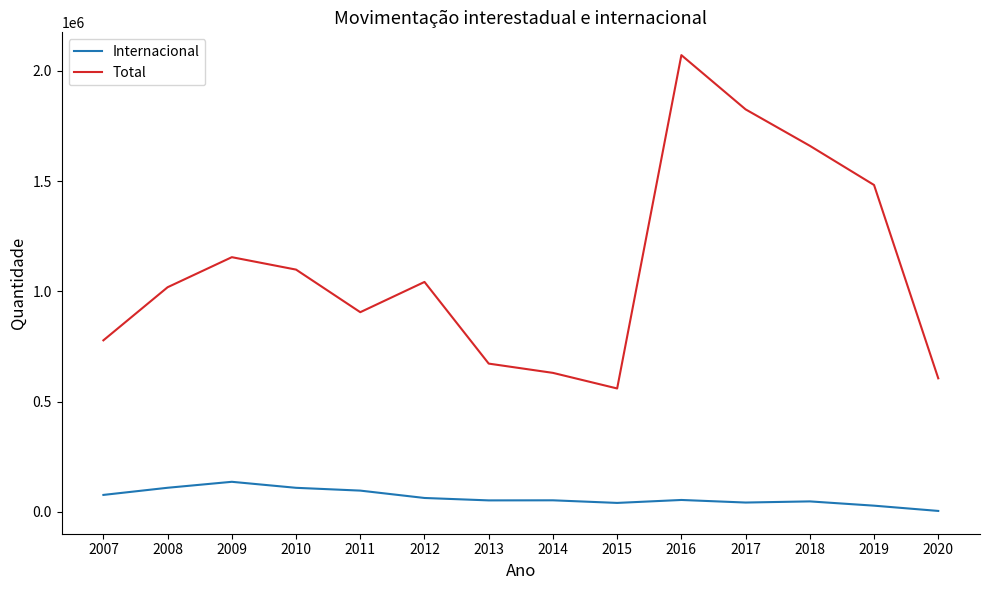

Rank the series by their maximum value, from lowest to highest.

Internacional, Total